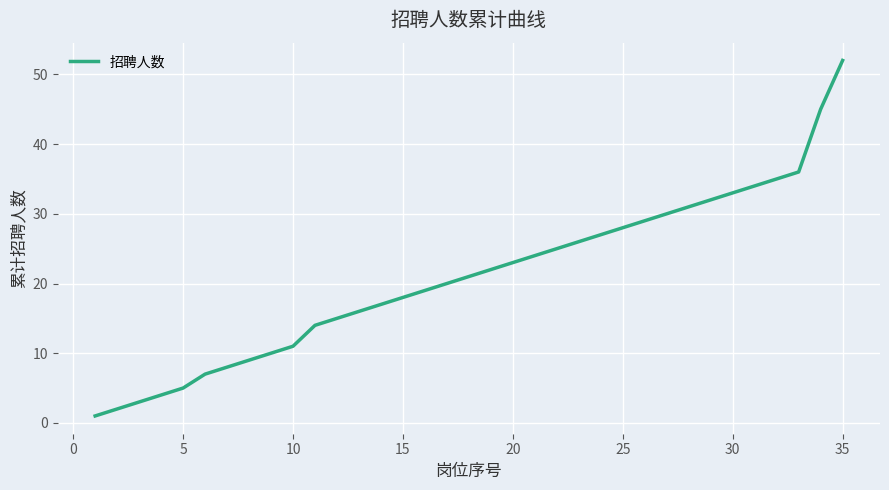

What is the maximum value shown in the chart?

52